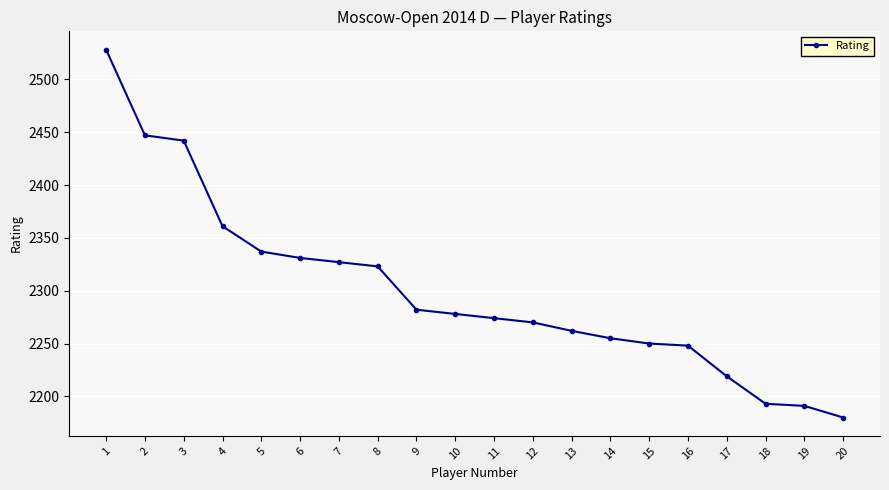

True or false: the data has more than 1 interior local peaks.

False